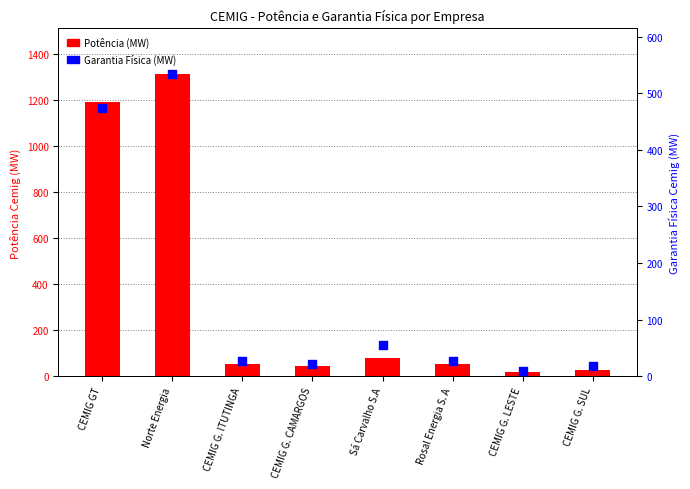

Which series has the widest spread of Y values?

Potência (MW)